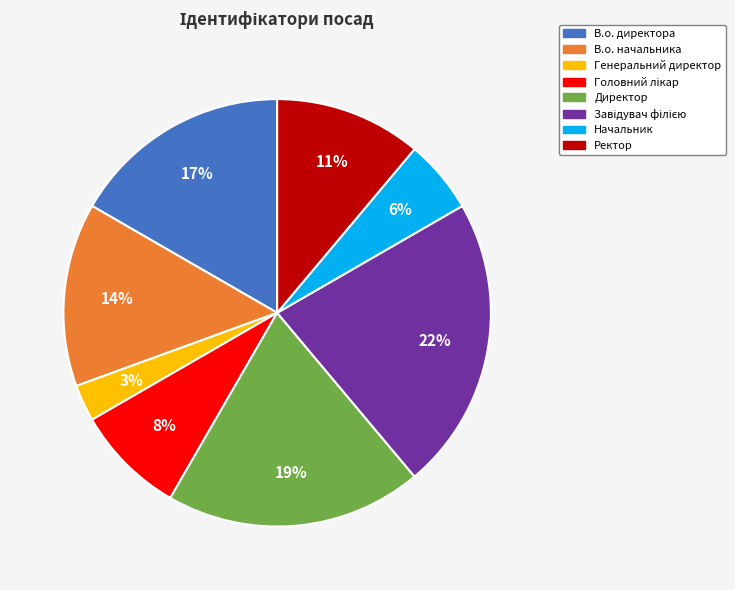

True or false: В.о. директора accounts for 17% of the total.

True